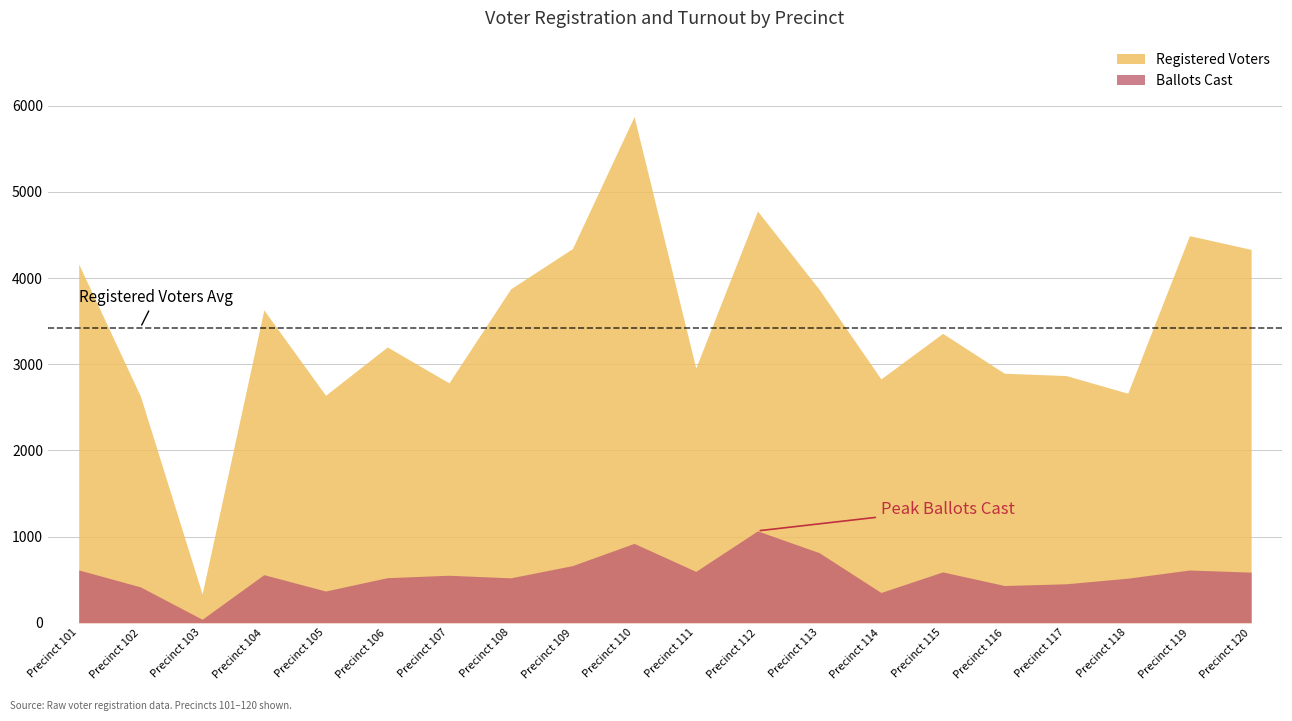

What is the total value across all series at 110?

6811.7